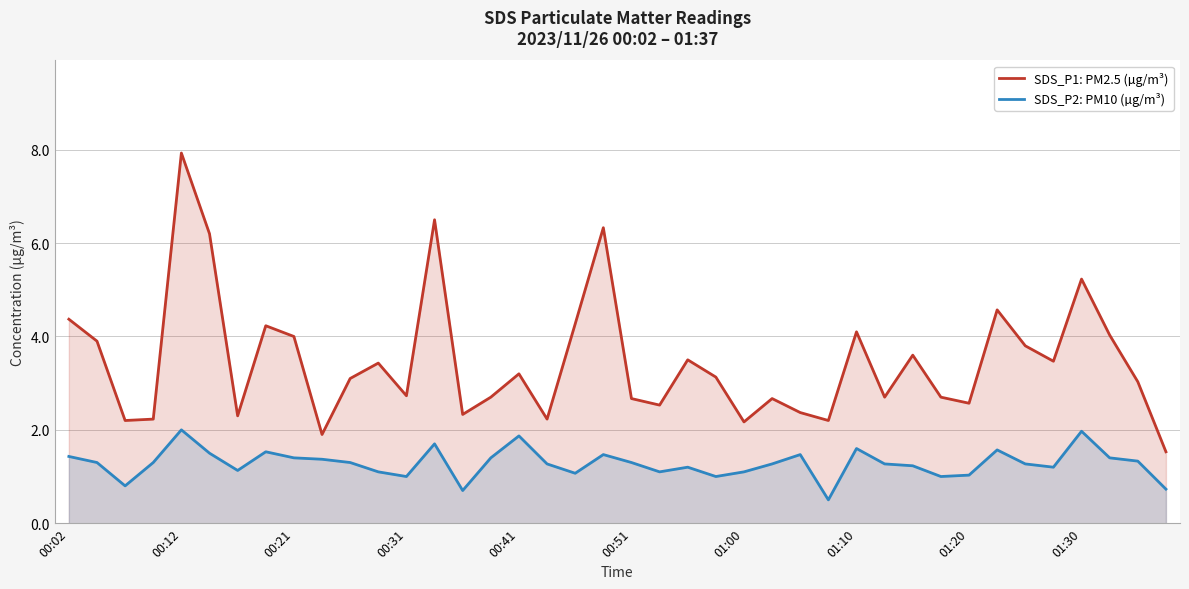

Which series has the largest total across all categories?

SDS_P1: PM2.5 (µg/m³)